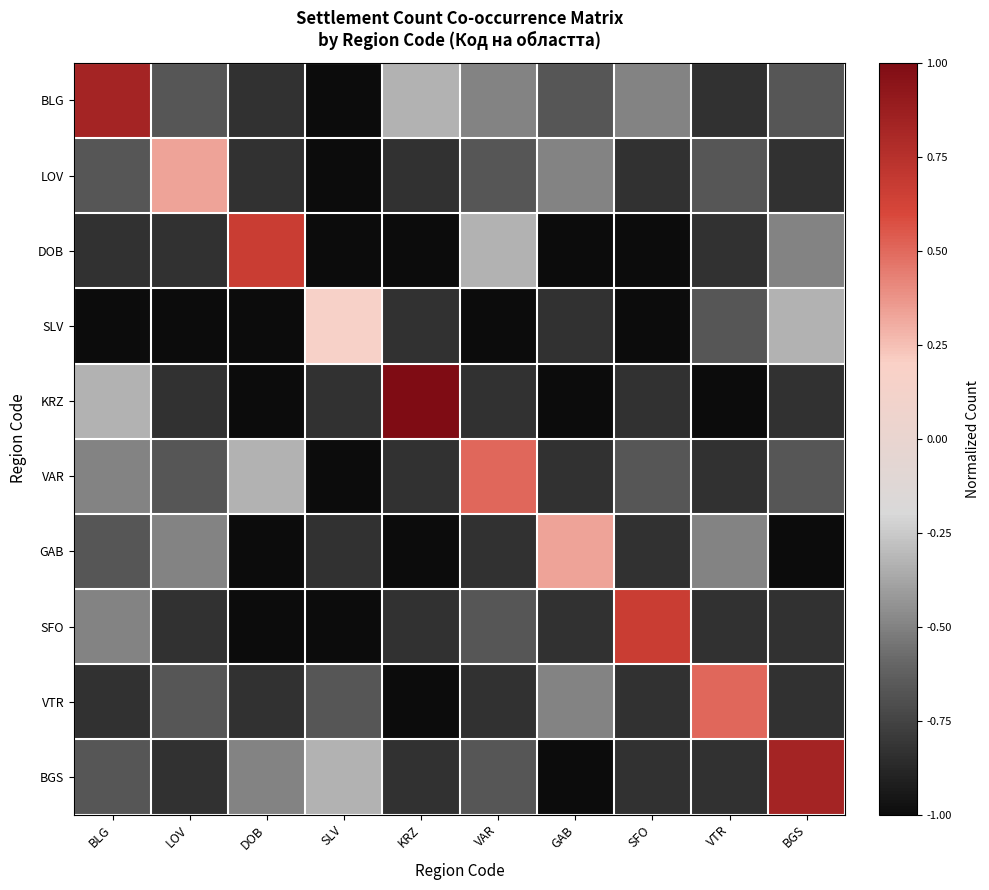

Which series has the largest total across all categories?

BLG